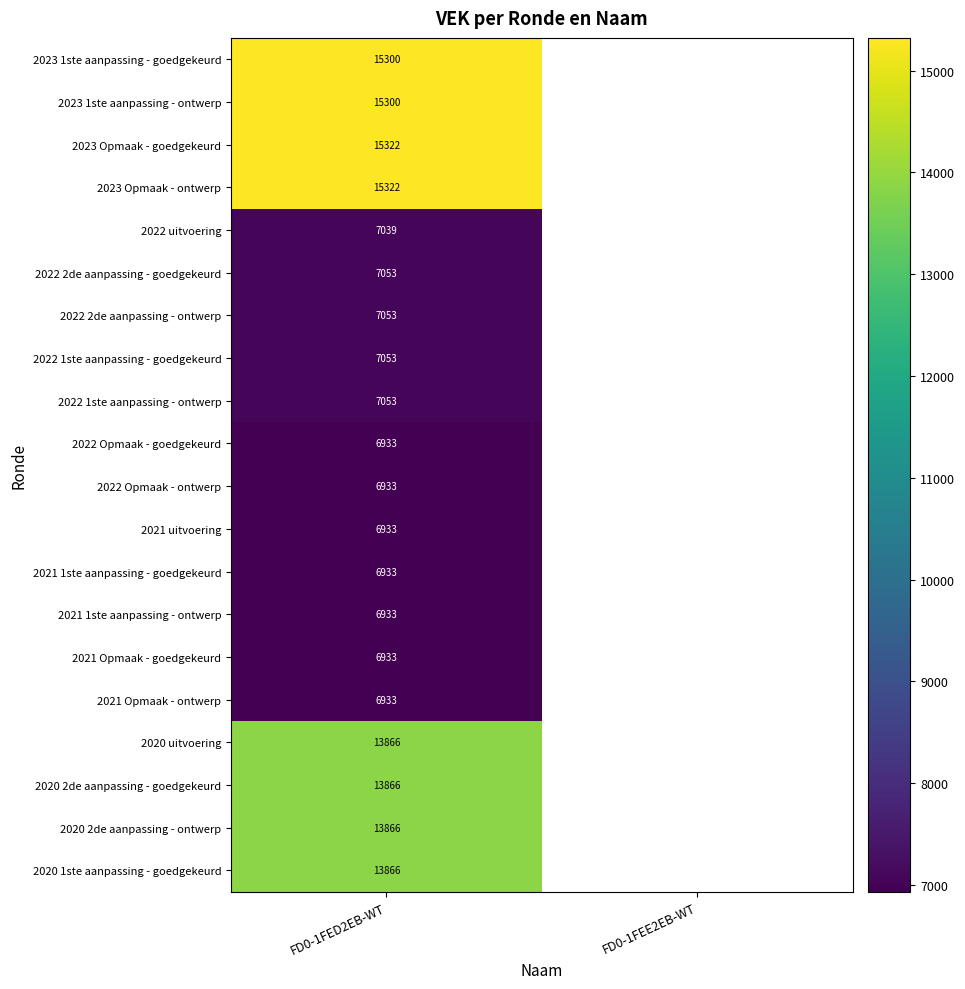

What is the total value across all series at FD0-1FED2EB-WT?

200490